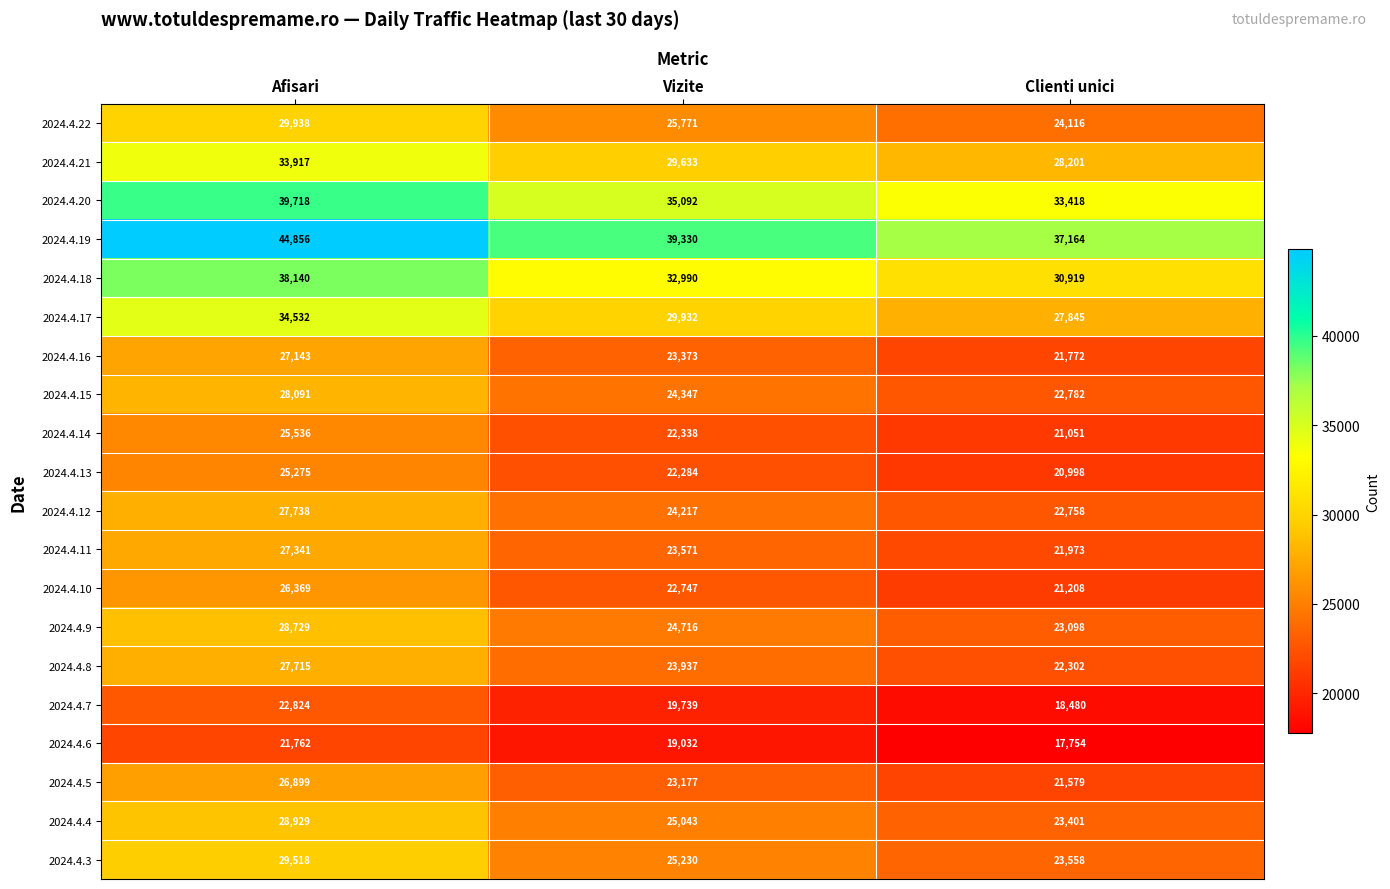

Which series has the largest range (max minus min)?

2024.4.19